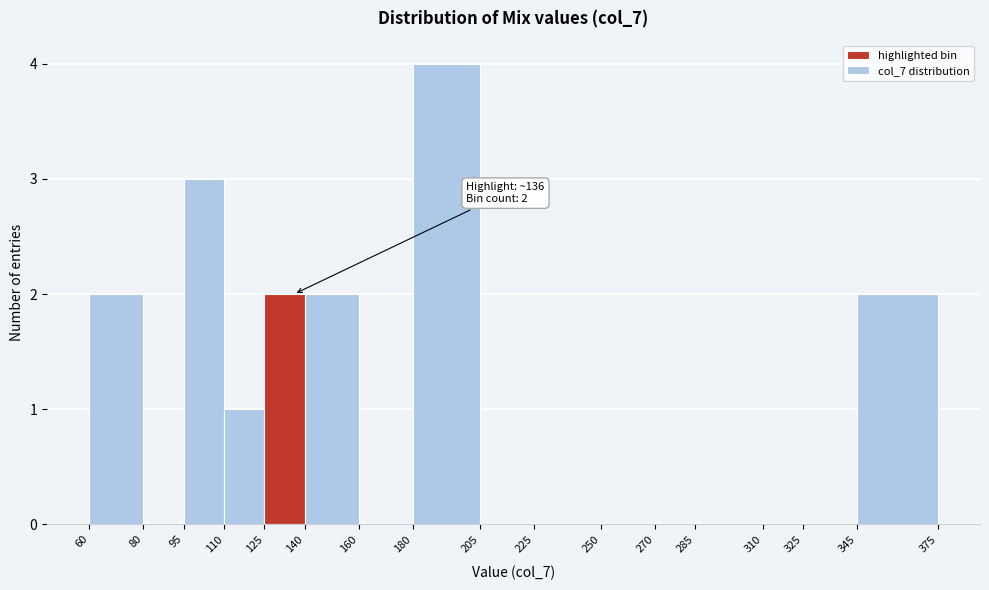

Which range on the x-axis has the tallest bar?

180 to 205